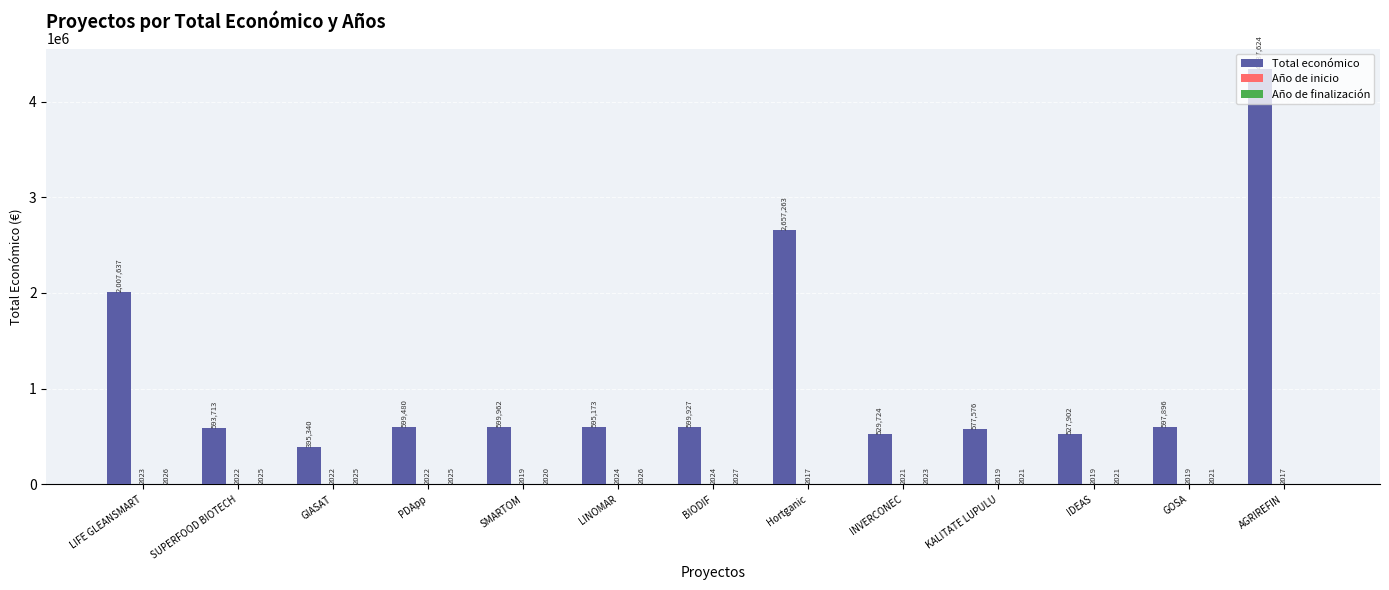

How many groups of bars are there?

13